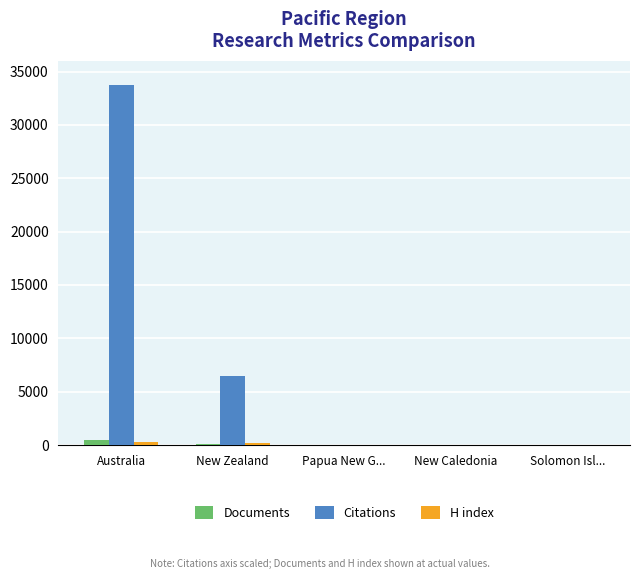

Where does the Citations series first go above 31?

Australia